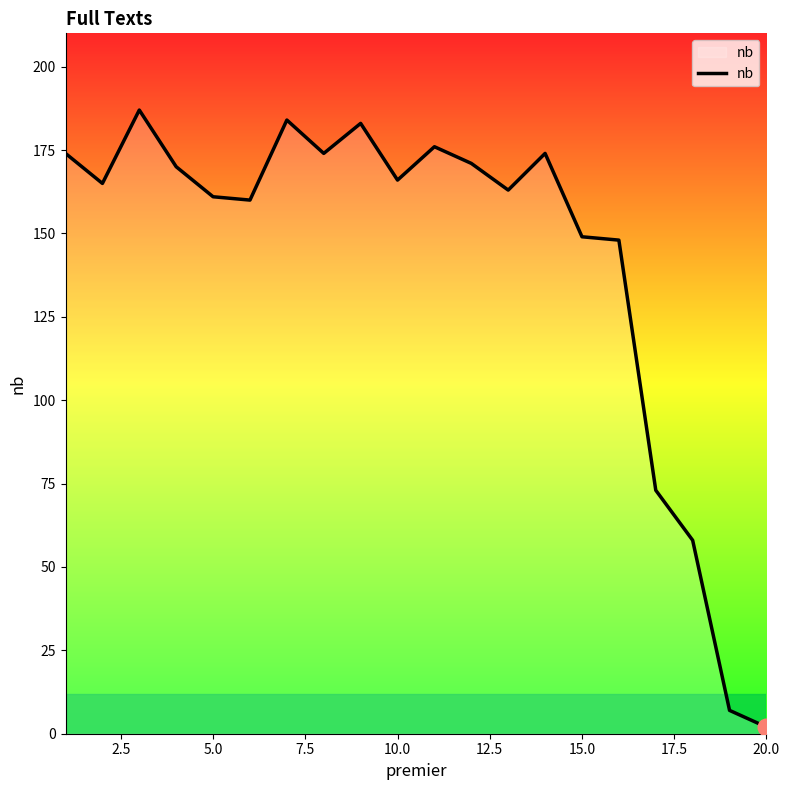

What is the maximum value shown in the chart?

187